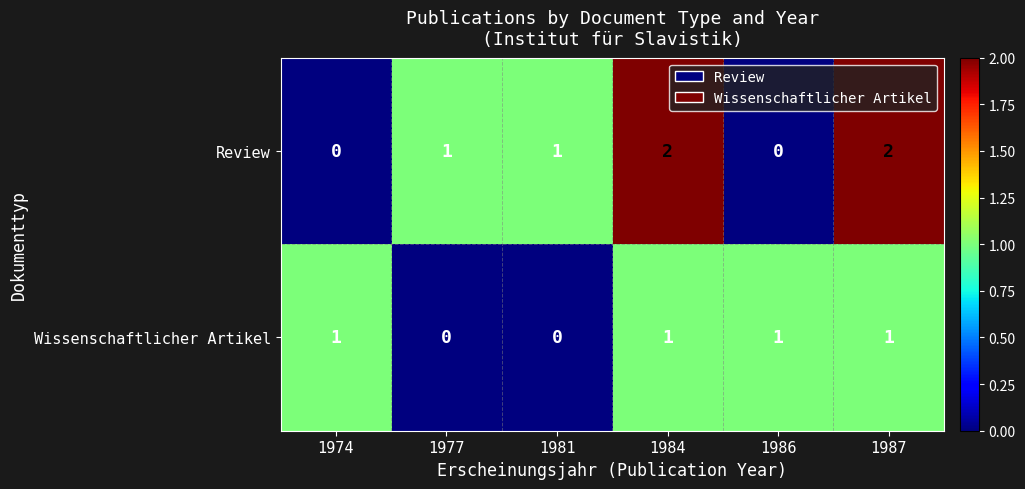

Which series has the largest total across all categories?

Review